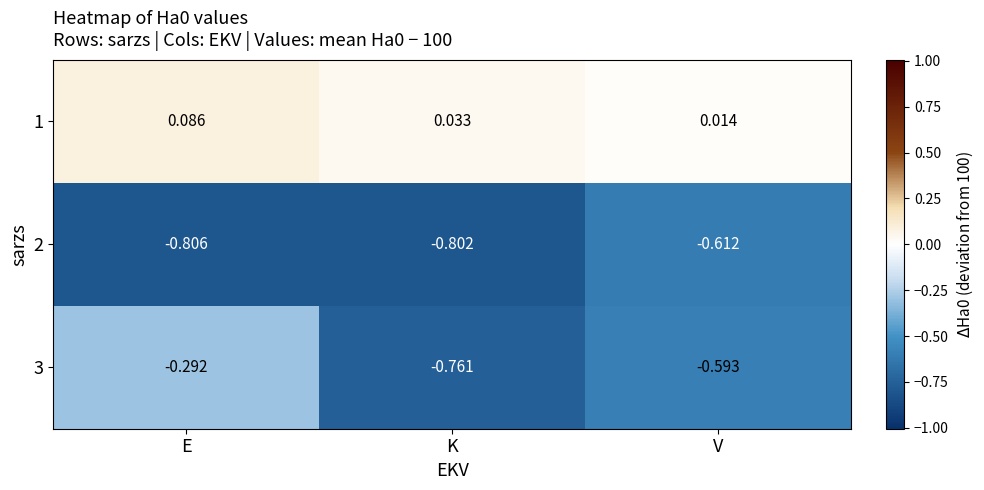

At which label is 1 closest to 0?

V